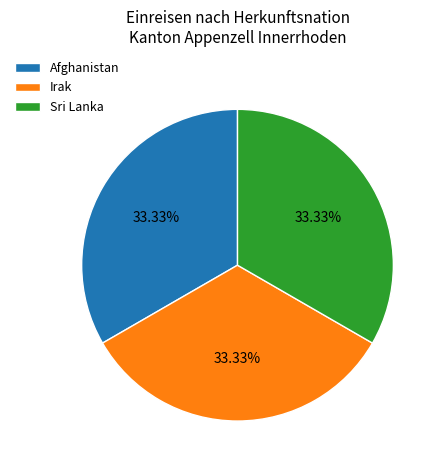

To the nearest percent, what is the average slice percentage?

33%